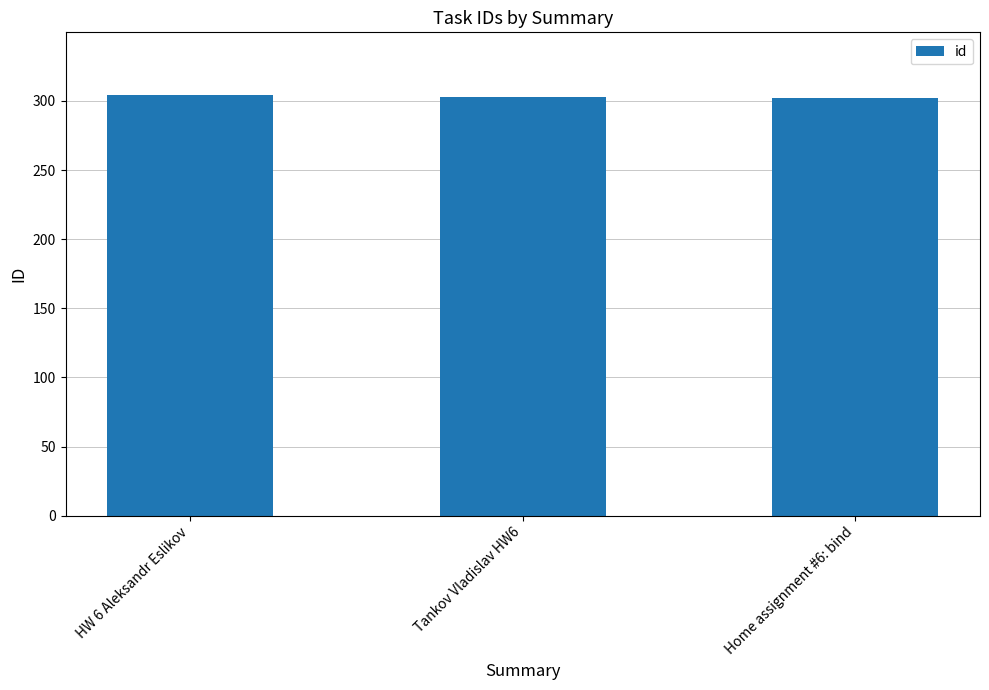

What is the sum of the values at HW 6 Aleksandr Eslikov and Home assignment #6: bind?

606